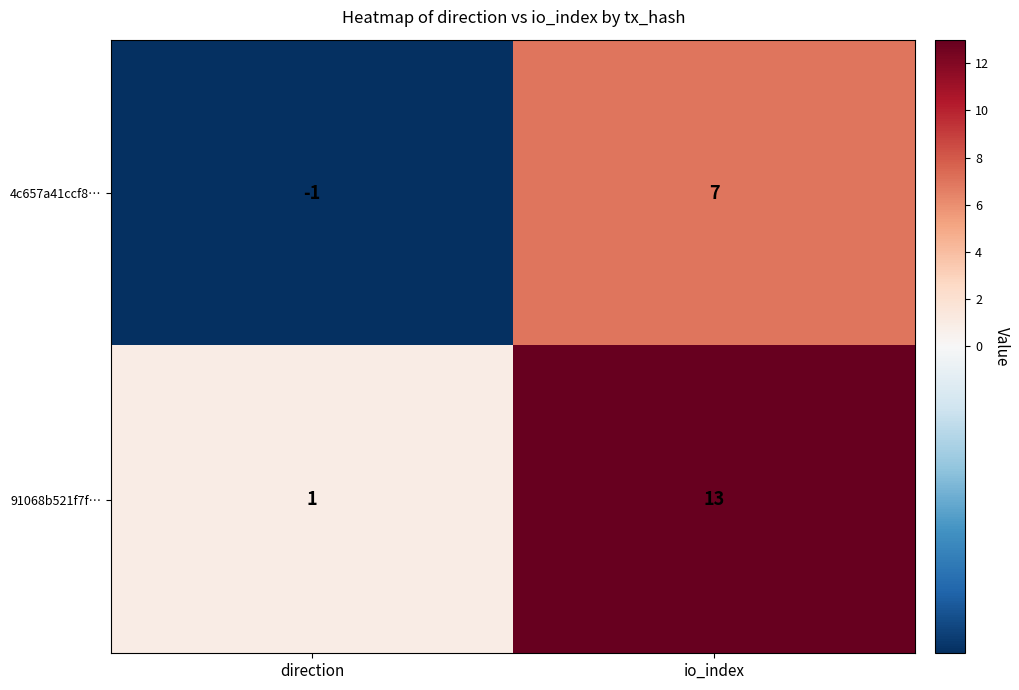

Which series has the largest range (max minus min)?

91068b521f7f…